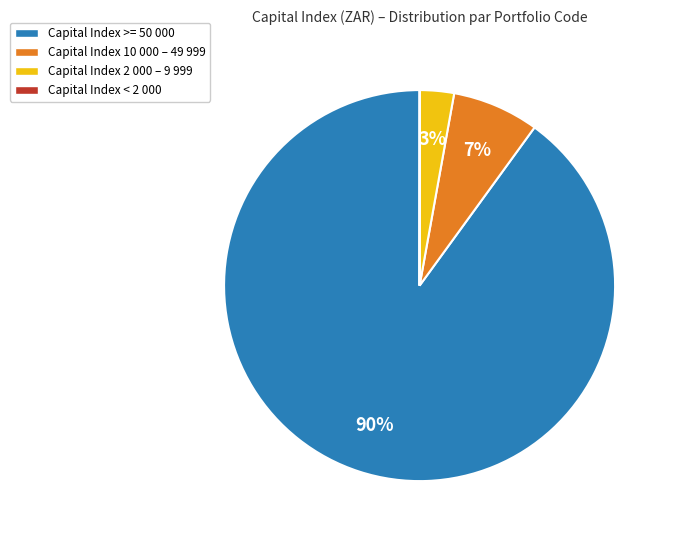

To the nearest percent, what is the difference between the largest and smallest slice percentages?

90%